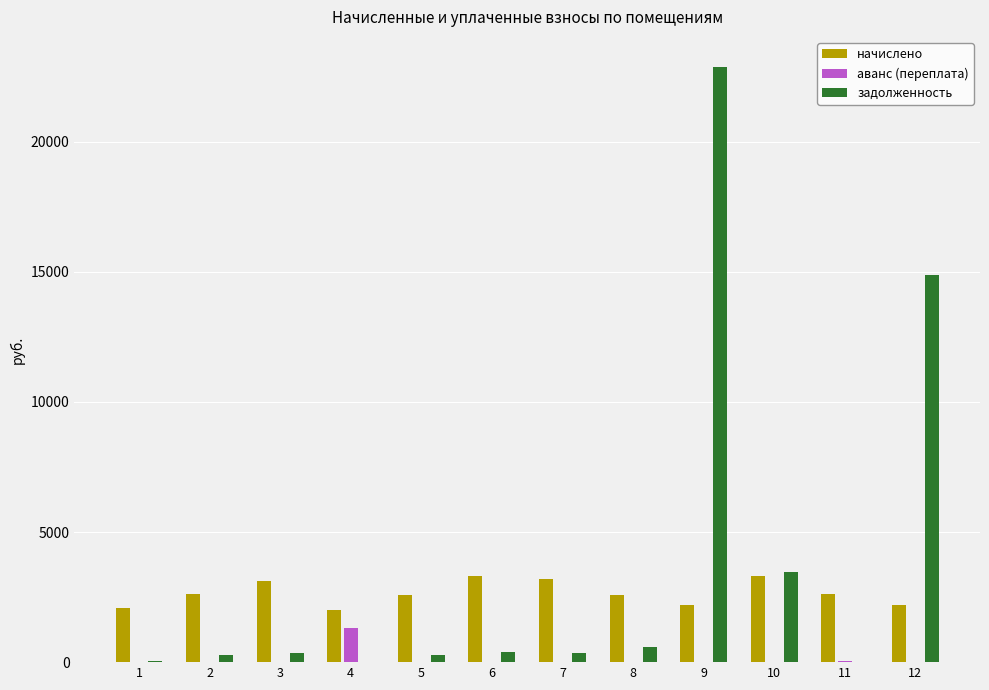

At which category is the sum across all series the highest?

9